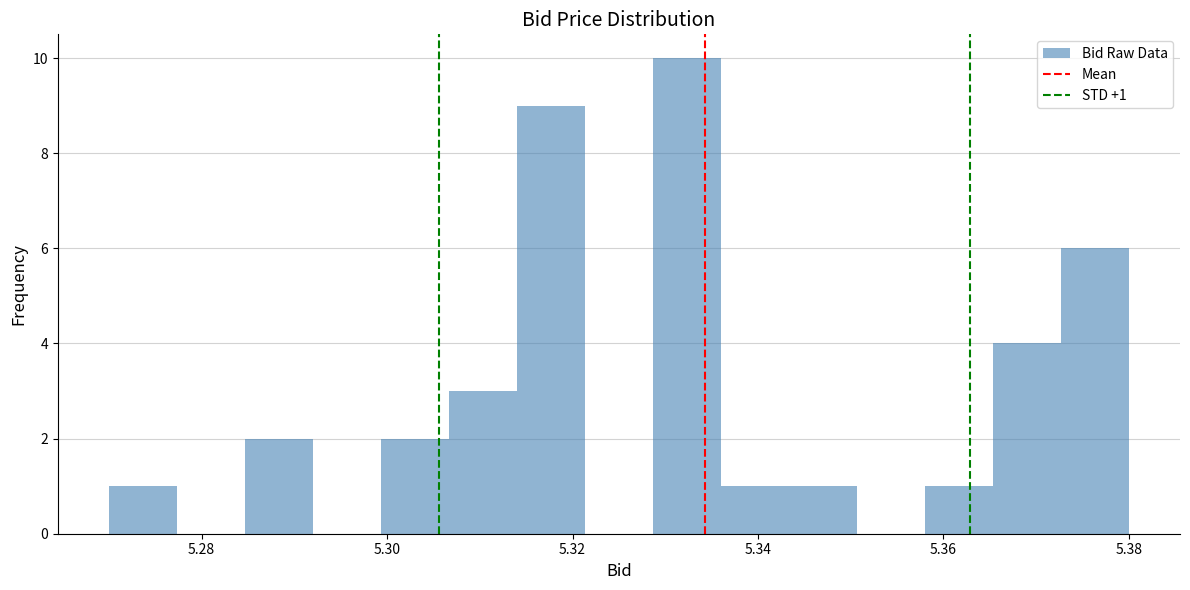

Around what value on the x-axis is the tallest bar? Give the approximate position of its centre, as read against the axis.

5.332